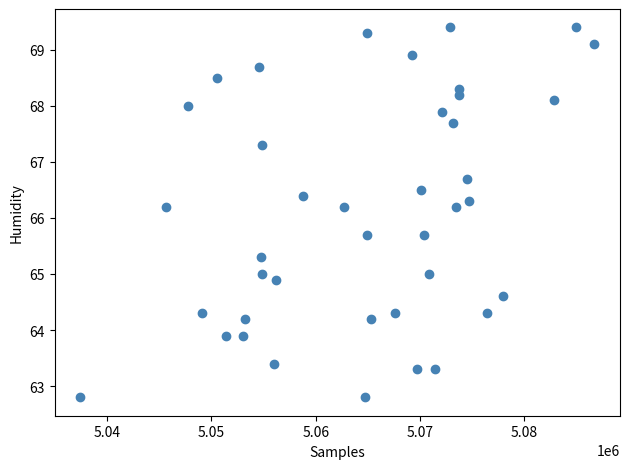

What is the range of Y values (max minus min)?

6.6